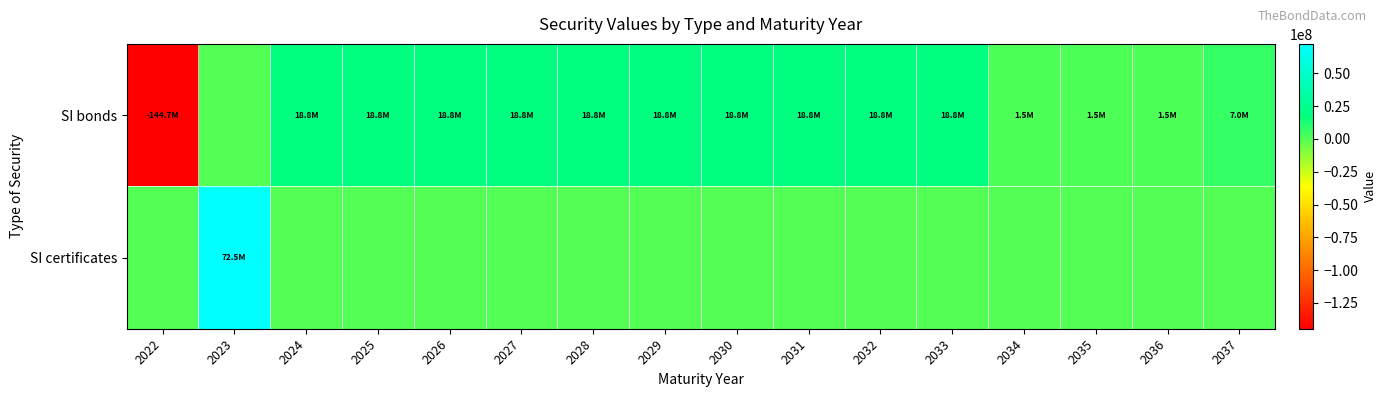

Reading left to right, transcribe all the data shown in this chart.

SI bonds: 2022=-144660683	2023=0	2024=18758687	2025=18758687	2026=18758687	2027=18758687	2028=18758687	2029=18758686	2030=18758685	2031=18758685	2032=18758685	2033=18758686	2034=1492253	2035=1492253	2036=1492254	2037=6981402
SI certificates: 2022=0	2023=72467687	2024=0	2025=0	2026=0	2027=0	2028=0	2029=0	2030=0	2031=0	2032=0	2033=0	2034=0	2035=0	2036=0	2037=0